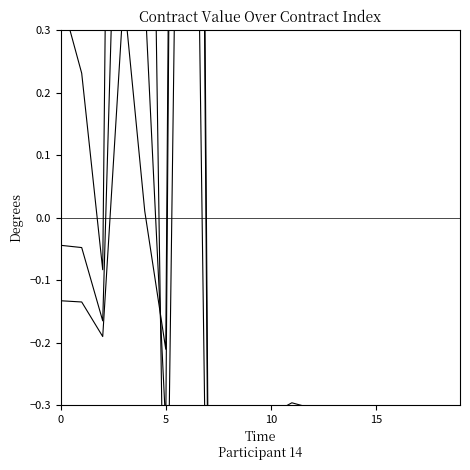

How many data points in Valor del Contrato Inicial (M COP) are above 0?

3